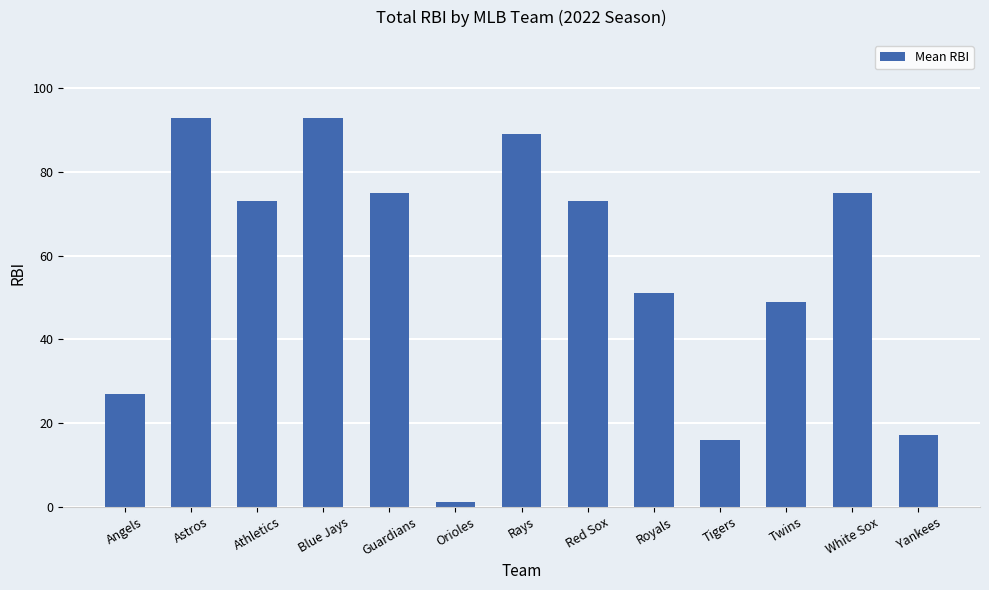

What is the sum of the values at Blue Jays and Rays?

182